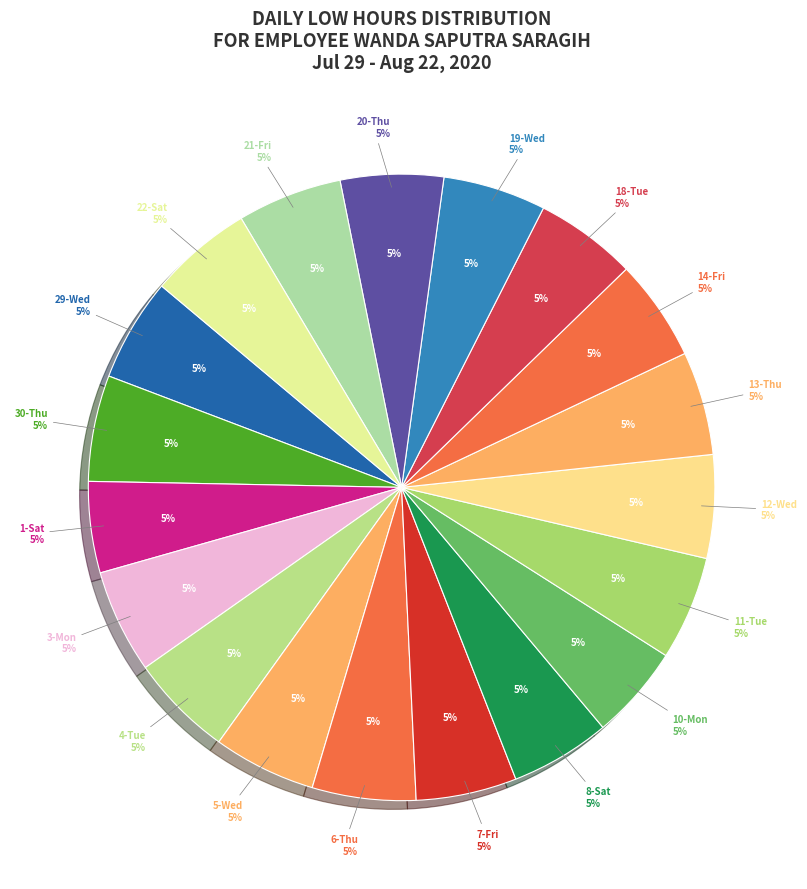

Does 8-Sat represent more than half of the total?

No